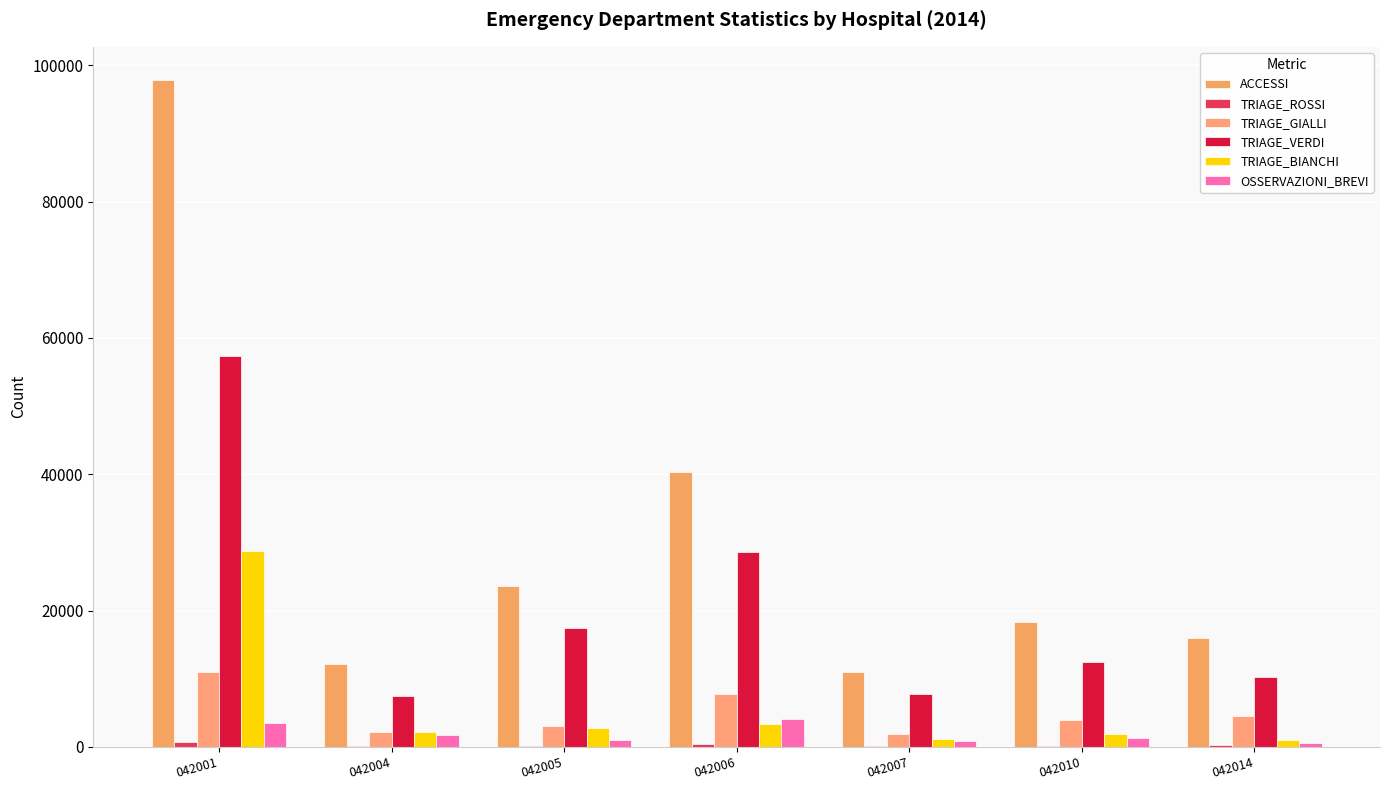

At which label does TRIAGE_BIANCHI reach its peak?

042001